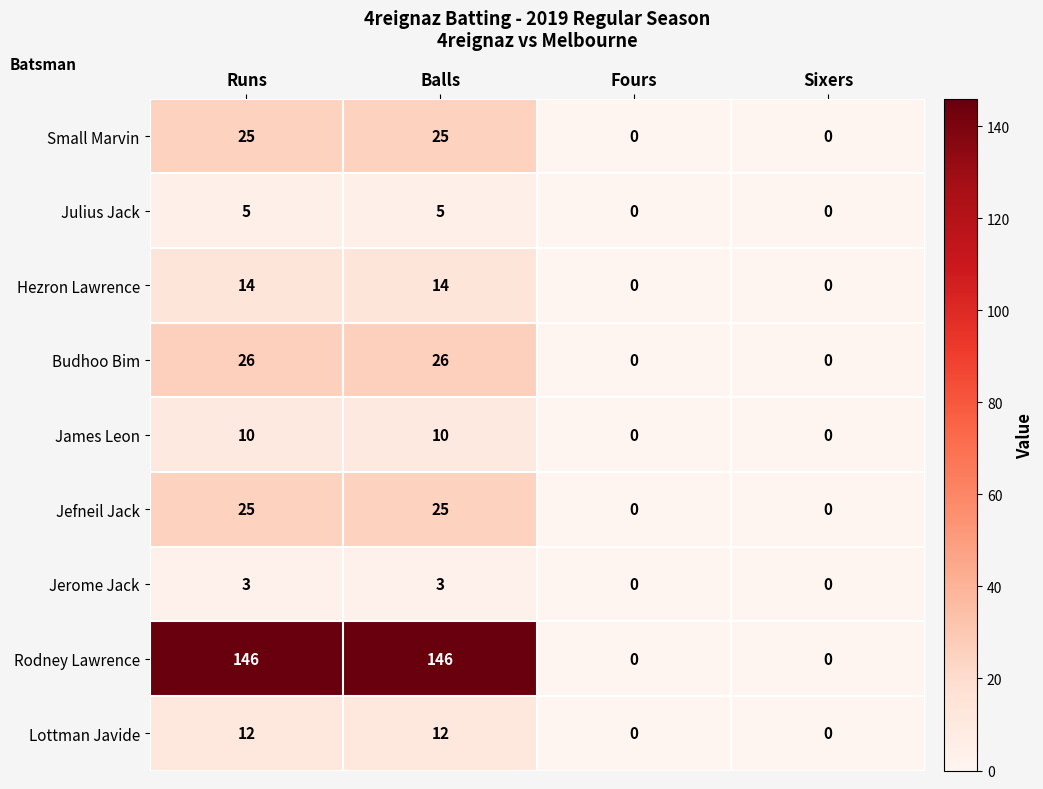

What is the maximum value shown in the chart?

146